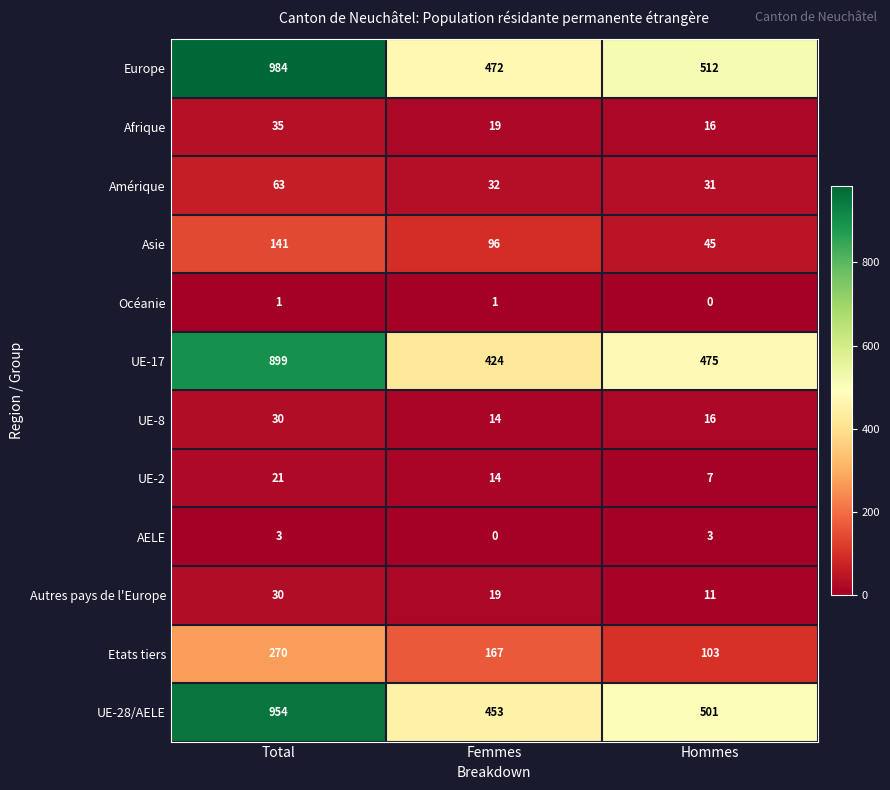

What is the average value of the UE-8 series?

20